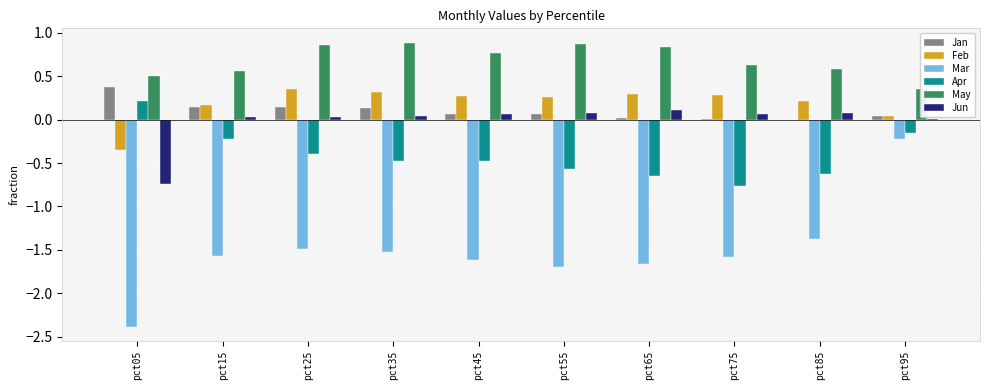

What is the average value of the Jan series?

0.1